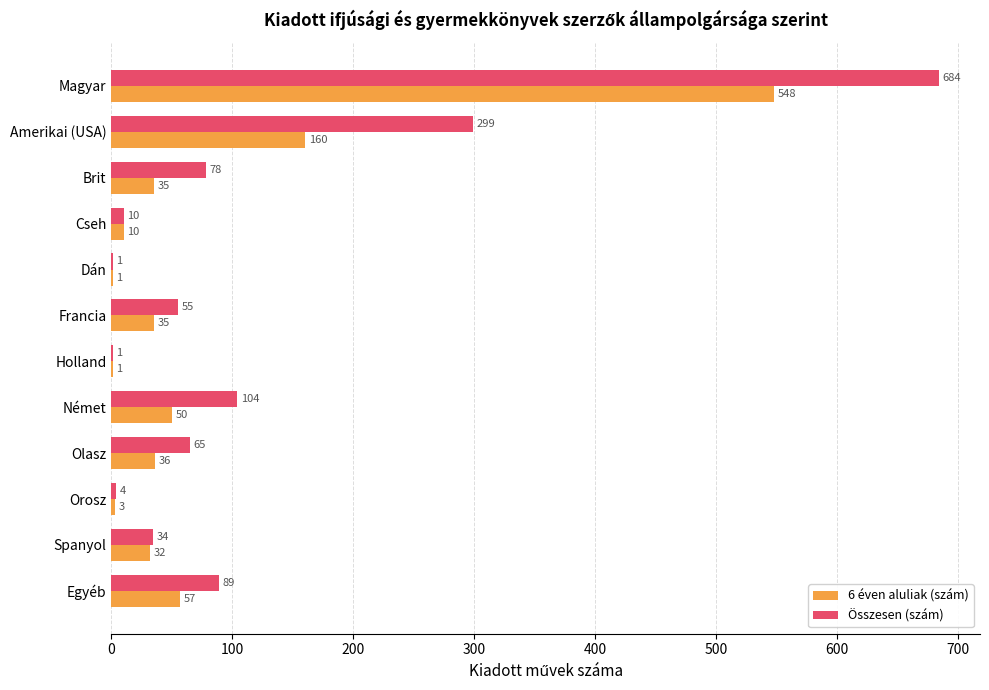

The value of Összesen (szám) at Amerikai (USA) is 181. True or false?

False